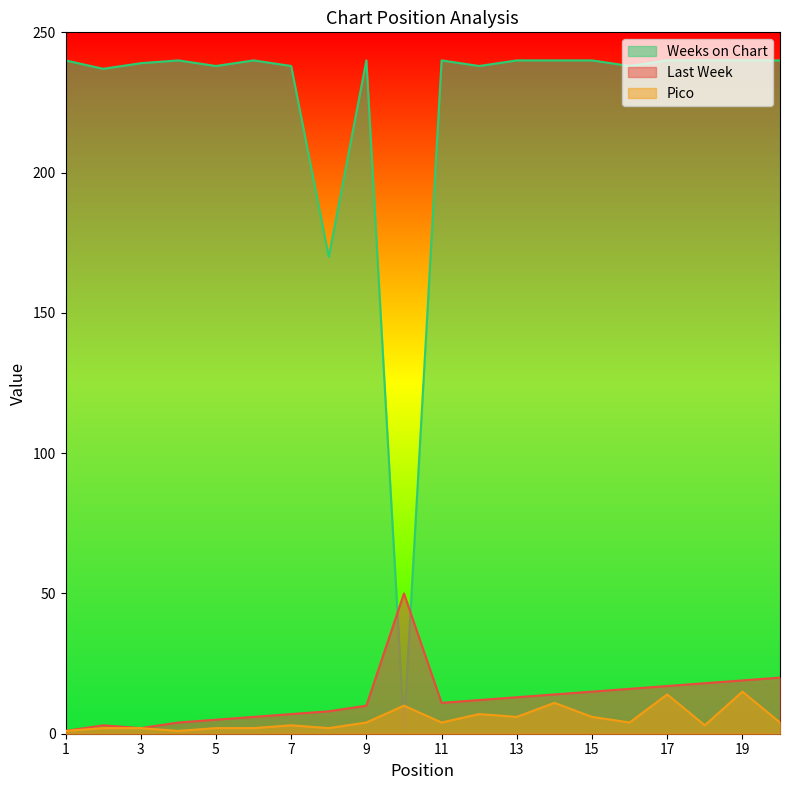

At which label is Pico closest to 8?

12